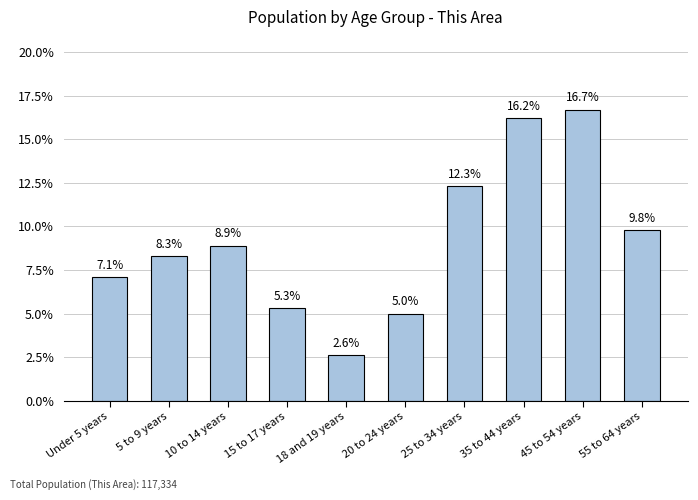

Reading left to right, transcribe all the data shown in this chart.

7.1	8.3	8.9	5.3	2.6	5.0	12.3	16.2	16.7	9.8